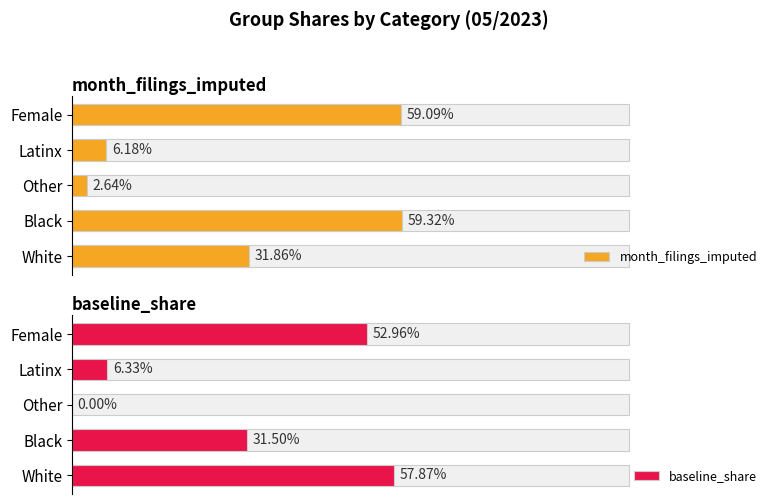

How many bars are there in each group?

2